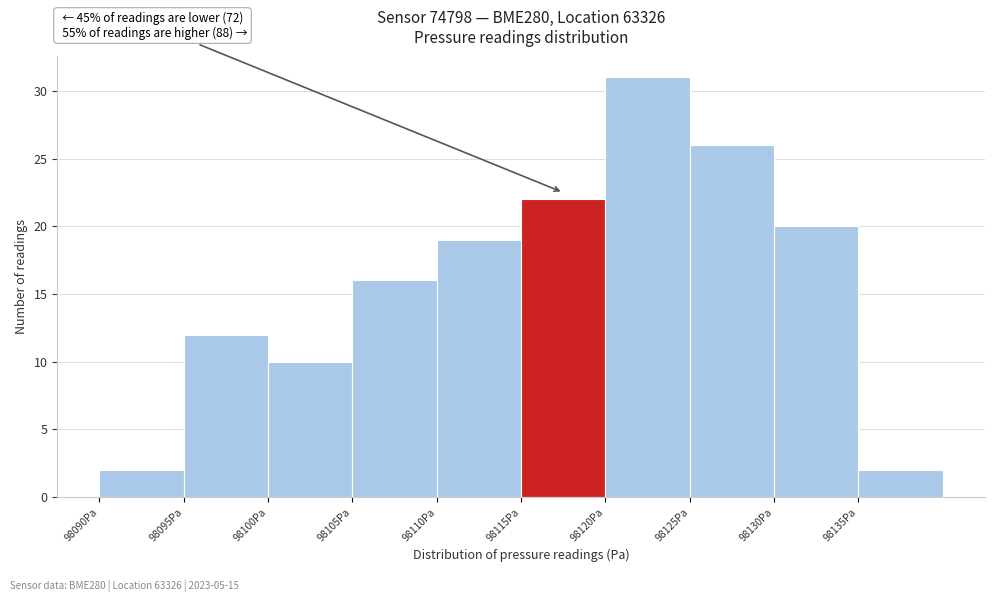

Which range on the x-axis has the tallest bar?

98120 to 98125